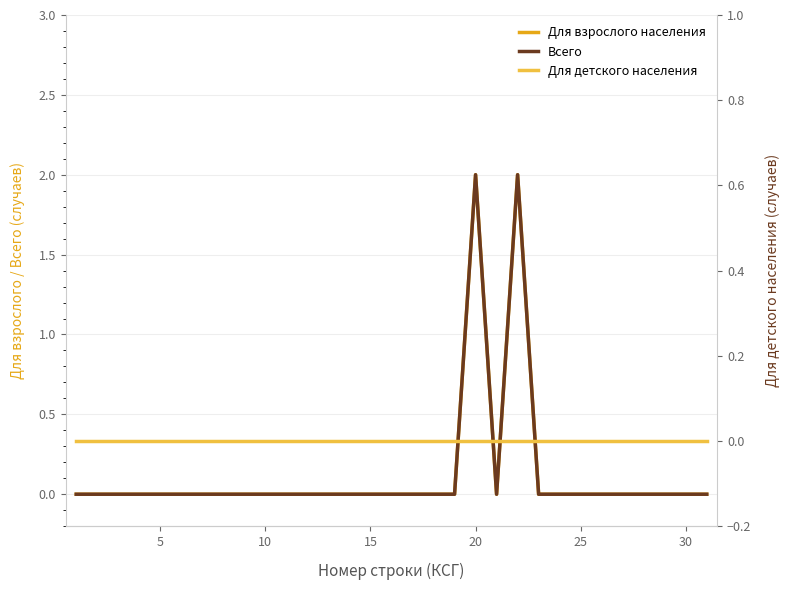

Which category has the highest value in the Для взрослого населения series?

20